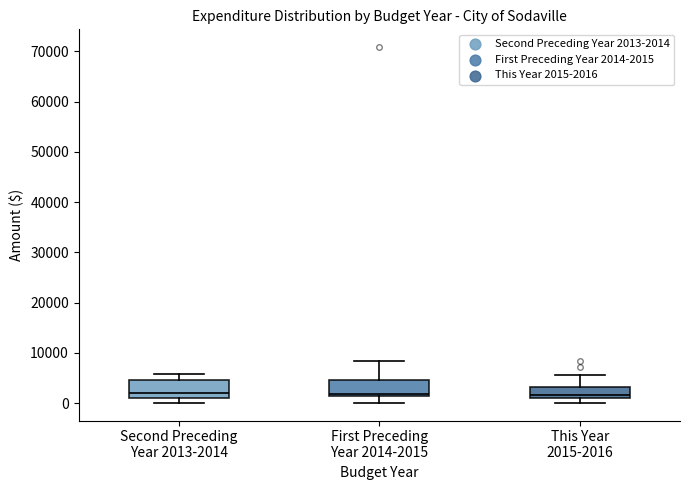

Where does the median line of the box for Second Preceding Year 2013-2014 sit on the y-axis? The values are not printed on the chart, so give them approximately, as read against the axis.

2000